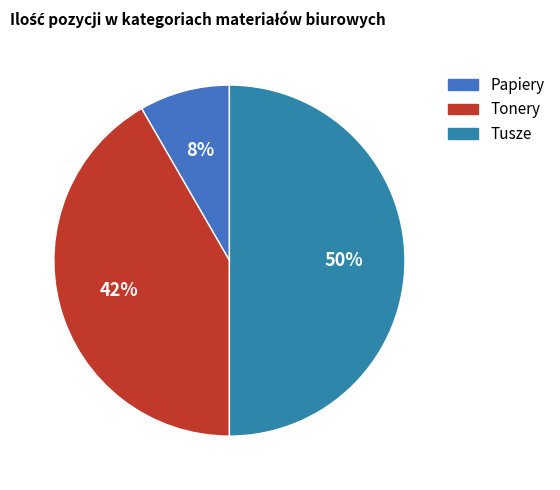

Is it true that Papiery is 1% of the pie?

False